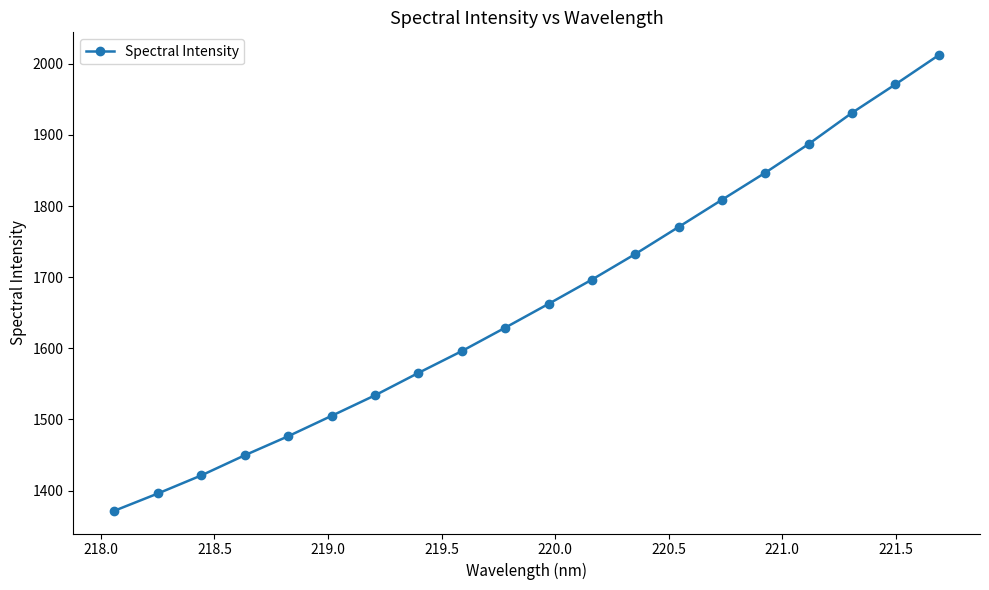

Count the number of categories in the chart.

20